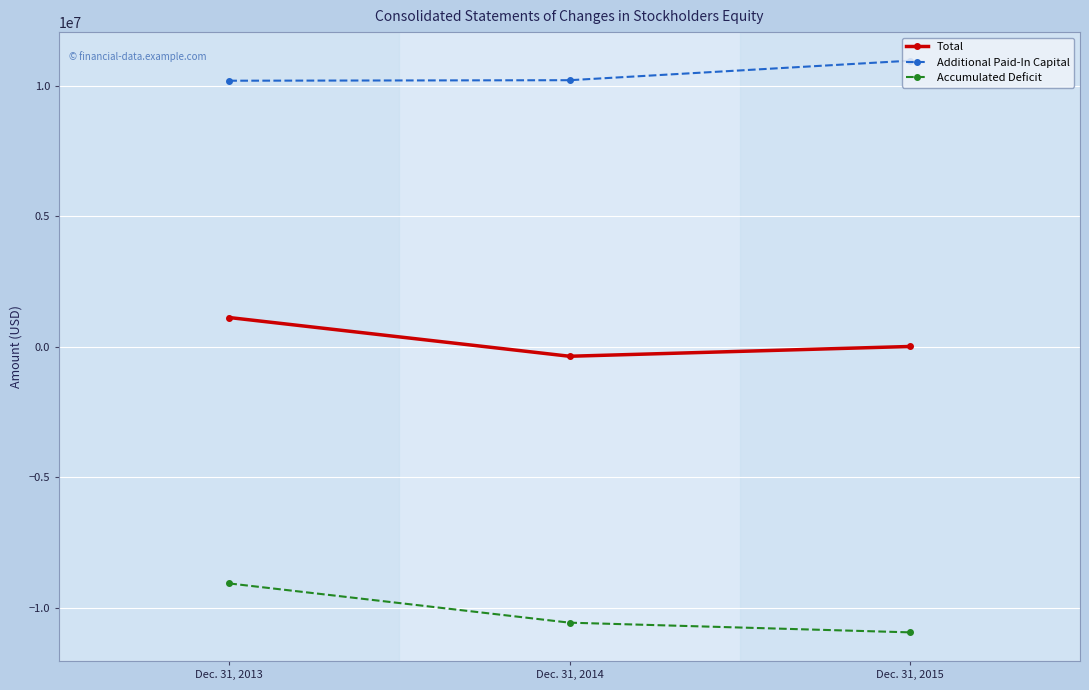

Rank the categories by Accumulated Deficit value from lowest to highest.

Dec. 31, 2015, Dec. 31, 2014, Dec. 31, 2013